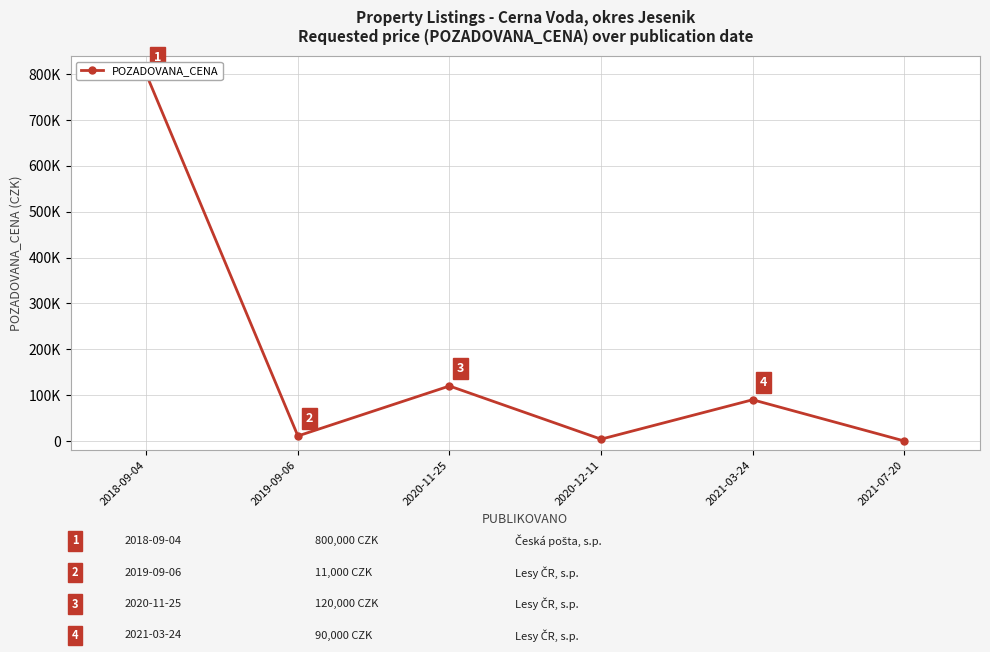

Reading right to left, what are all the values shown in this chart?

90	90000	4000	120000	11000	800000